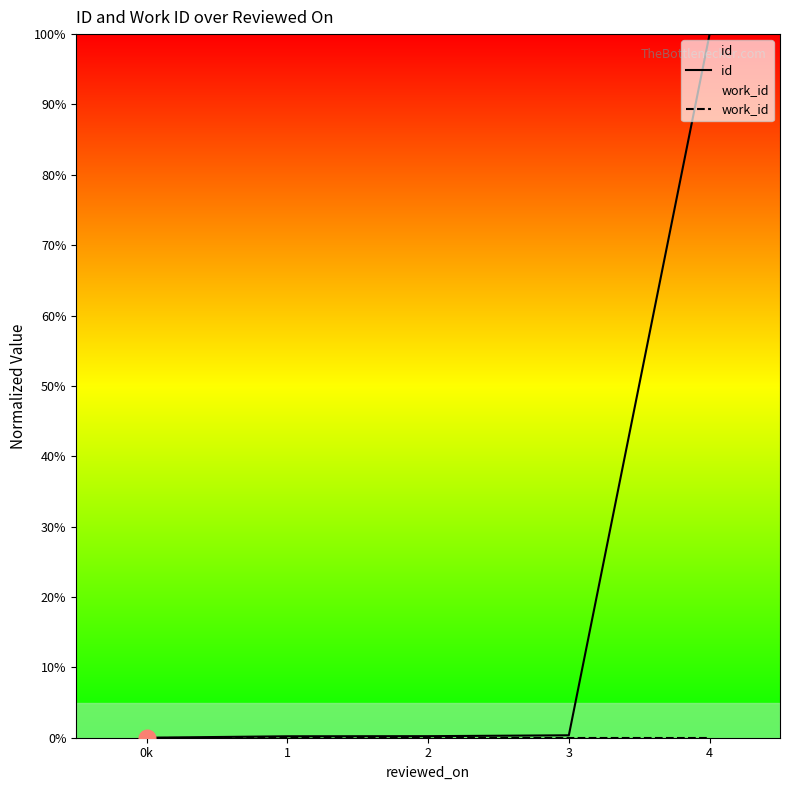

Which series has the largest range (max minus min)?

id